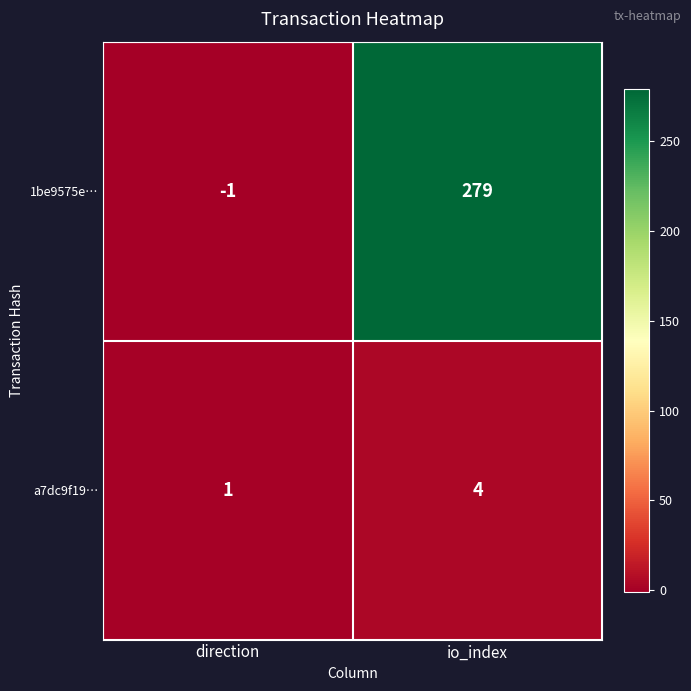

Which label corresponds to the largest value in the chart?

io_index